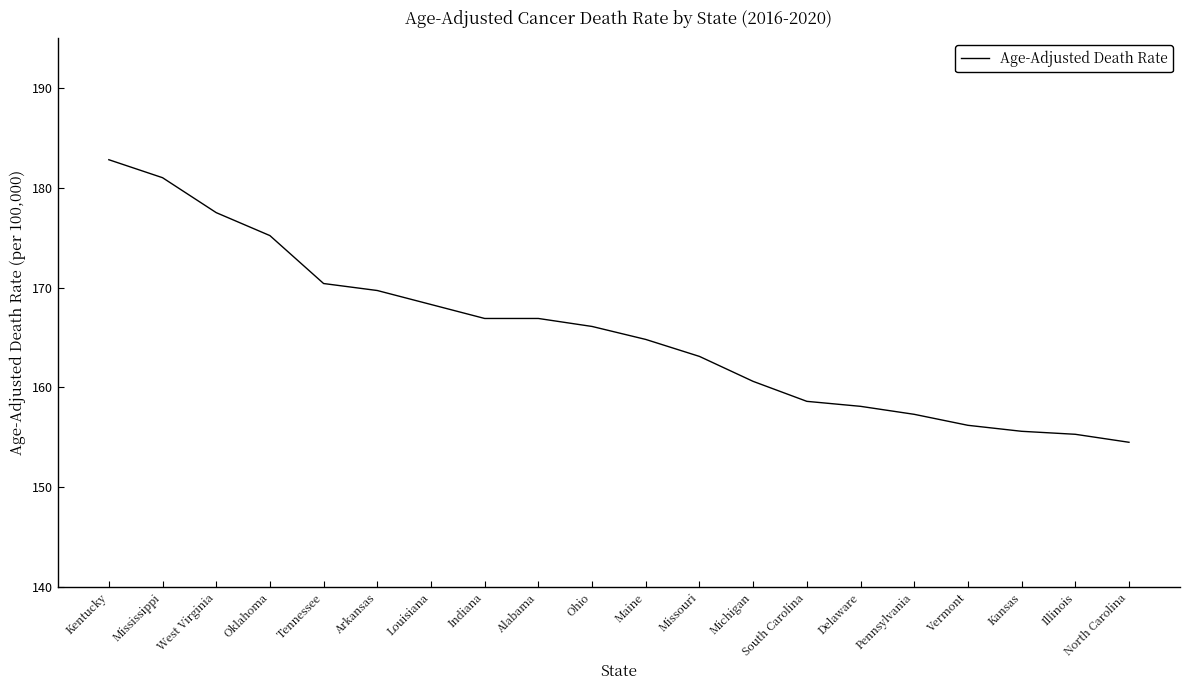

What is the sum of the values at Tennessee and West Virginia?

347.9